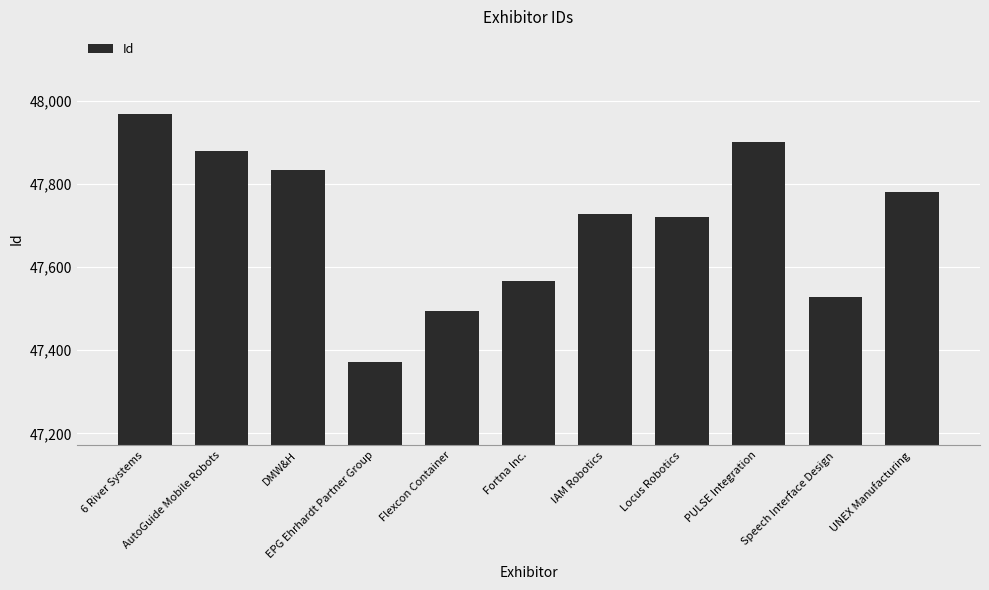

What is the change in value from IAM Robotics to UNEX Manufacturing?

+51